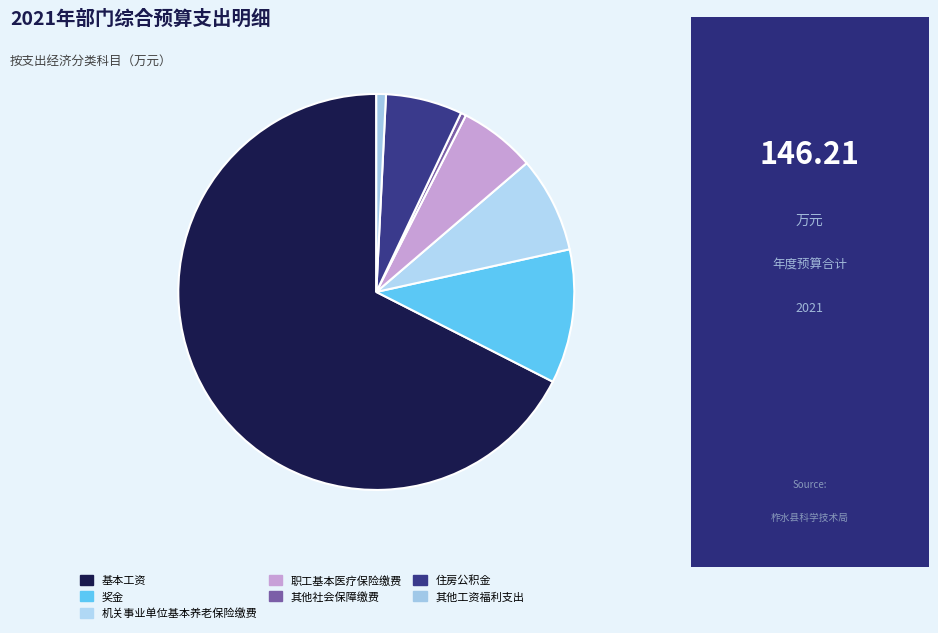

Which slice is the largest?

基本工资